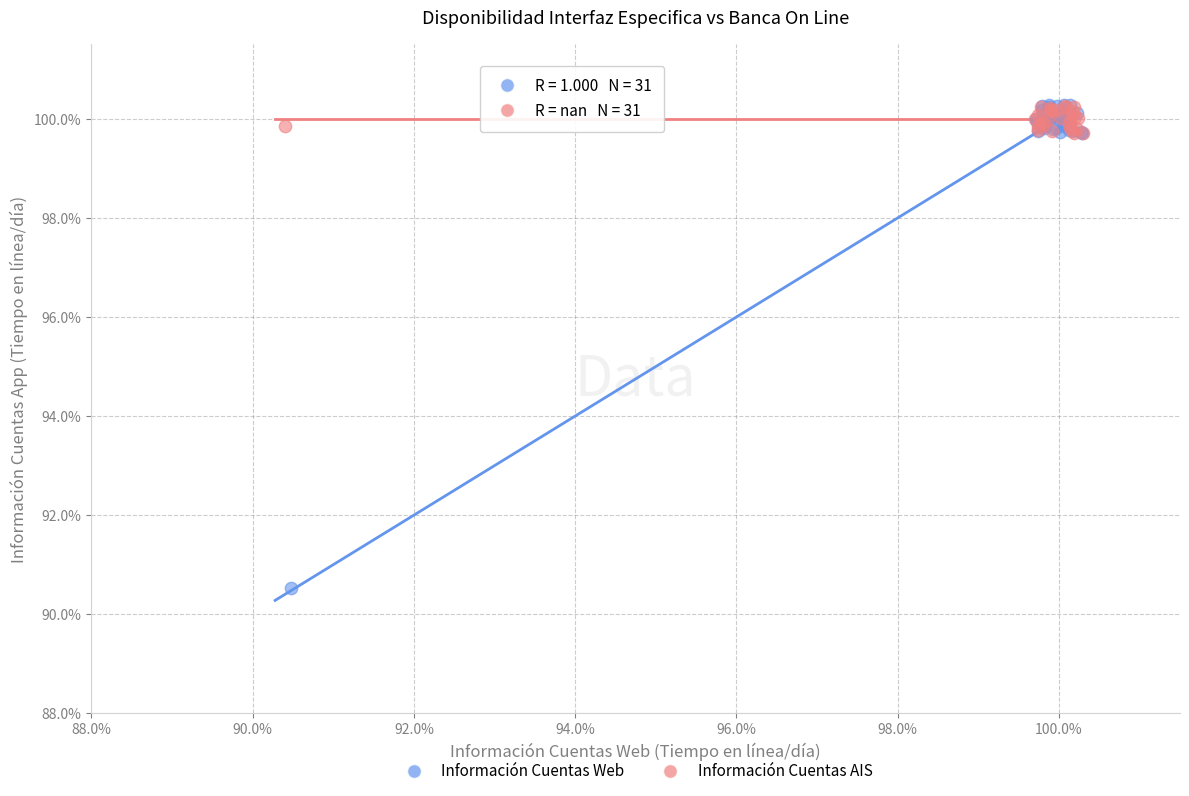

What are all the series names shown in the legend?

Información Cuentas Web, Información Cuentas AIS